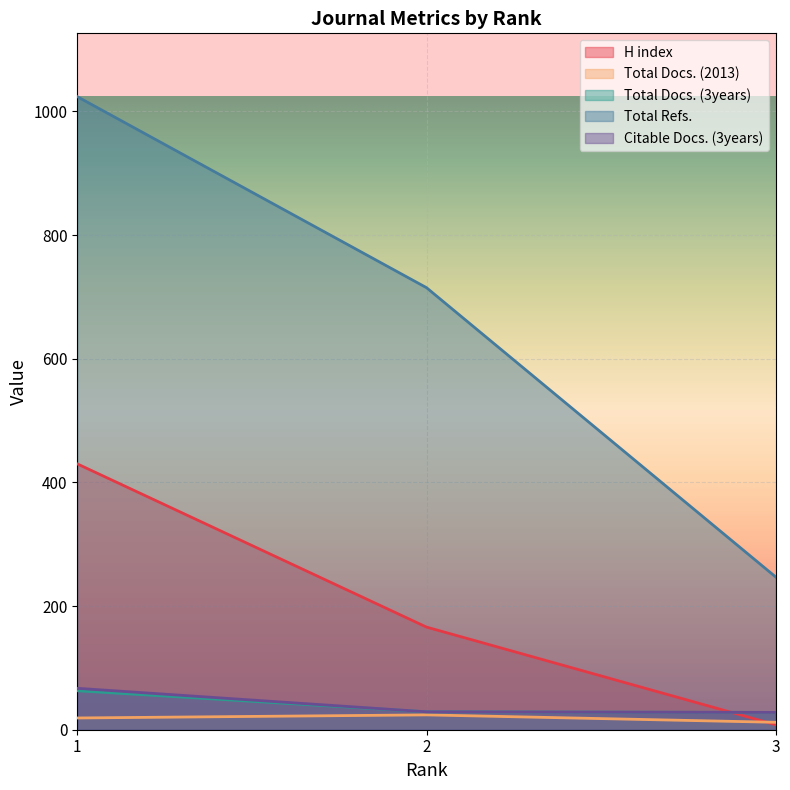

Reading left to right, transcribe all the data shown in this chart.

H index: 1=430	2=166	3=8
Total Docs. (2013): 1=19	2=24	3=12
Total Docs. (3years): 1=63	2=29	3=28
Total Refs.: 1=1024	2=715	3=247
Citable Docs. (3years): 1=67	2=29	3=28